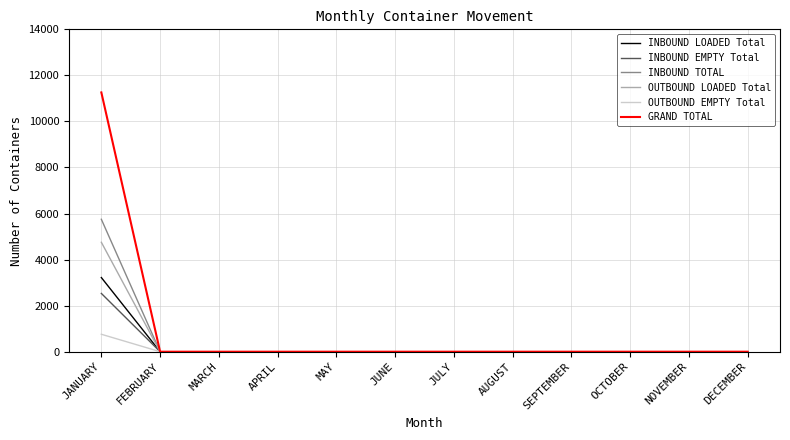

Reading left to right, transcribe all the data shown in this chart.

INBOUND LOADED Total: JANUARY=3220	FEBRUARY=0	MARCH=0	APRIL=0	MAY=0	JUNE=0	JULY=0	AUGUST=0	SEPTEMBER=0	OCTOBER=0	NOVEMBER=0	DECEMBER=0
INBOUND EMPTY Total: JANUARY=2531	FEBRUARY=0	MARCH=0	APRIL=0	MAY=0	JUNE=0	JULY=0	AUGUST=0	SEPTEMBER=0	OCTOBER=0	NOVEMBER=0	DECEMBER=0
INBOUND TOTAL: JANUARY=5751	FEBRUARY=0	MARCH=0	APRIL=0	MAY=0	JUNE=0	JULY=0	AUGUST=0	SEPTEMBER=0	OCTOBER=0	NOVEMBER=0	DECEMBER=0
OUTBOUND LOADED Total: JANUARY=4752	FEBRUARY=0	MARCH=0	APRIL=0	MAY=0	JUNE=0	JULY=0	AUGUST=0	SEPTEMBER=0	OCTOBER=0	NOVEMBER=0	DECEMBER=0
OUTBOUND EMPTY Total: JANUARY=757	FEBRUARY=0	MARCH=0	APRIL=0	MAY=0	JUNE=0	JULY=0	AUGUST=0	SEPTEMBER=0	OCTOBER=0	NOVEMBER=0	DECEMBER=0
GRAND TOTAL: JANUARY=11260	FEBRUARY=0	MARCH=0	APRIL=0	MAY=0	JUNE=0	JULY=0	AUGUST=0	SEPTEMBER=0	OCTOBER=0	NOVEMBER=0	DECEMBER=0